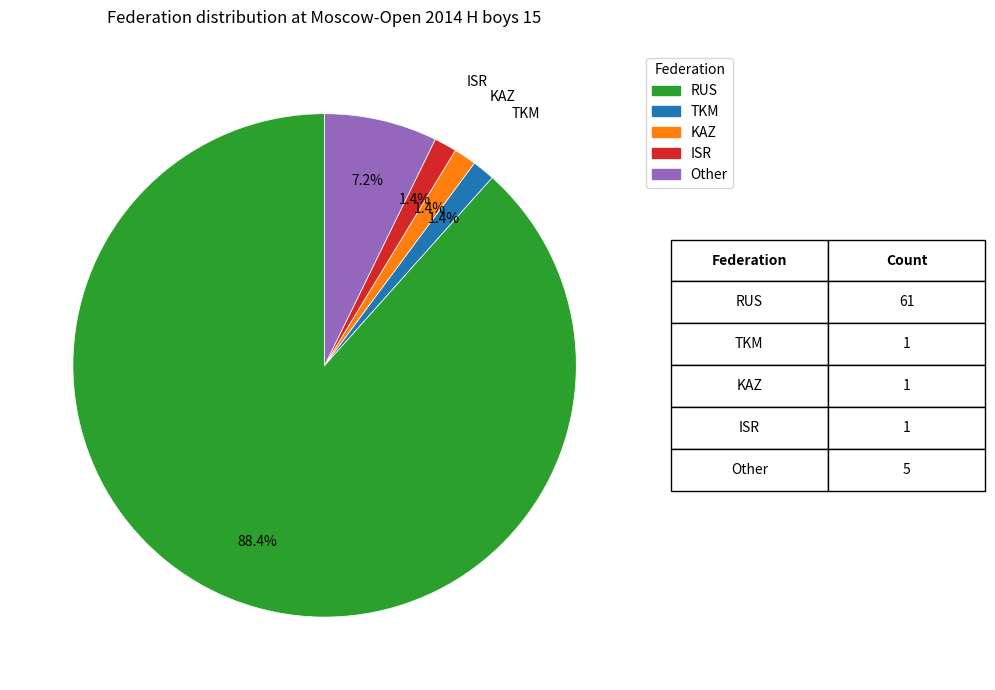

How many slices are in this pie chart?

5